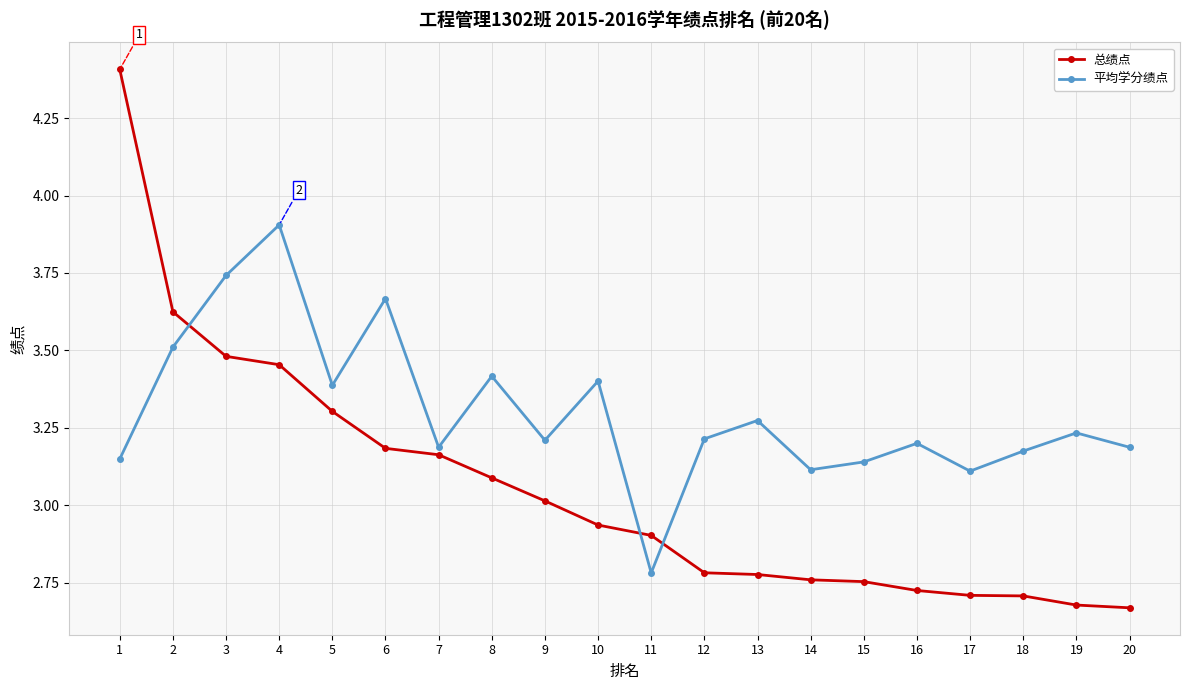

What are all the series names shown in the legend?

总绩点, 平均学分绩点